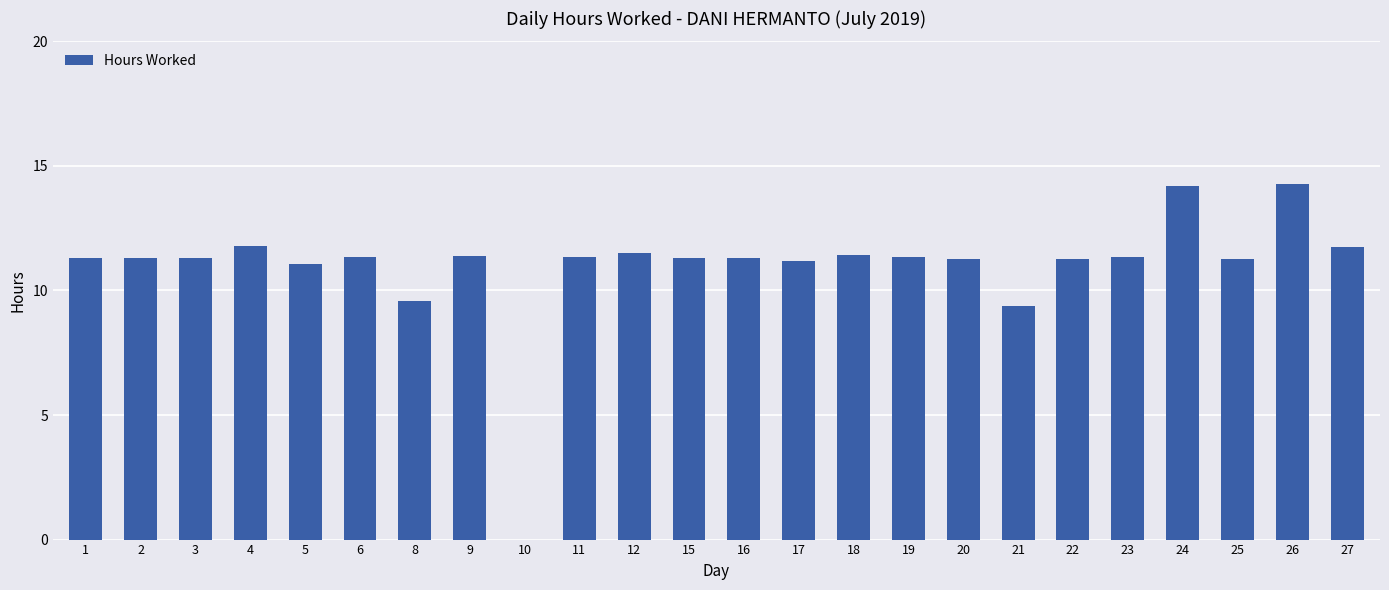

How many positive values are there?

23